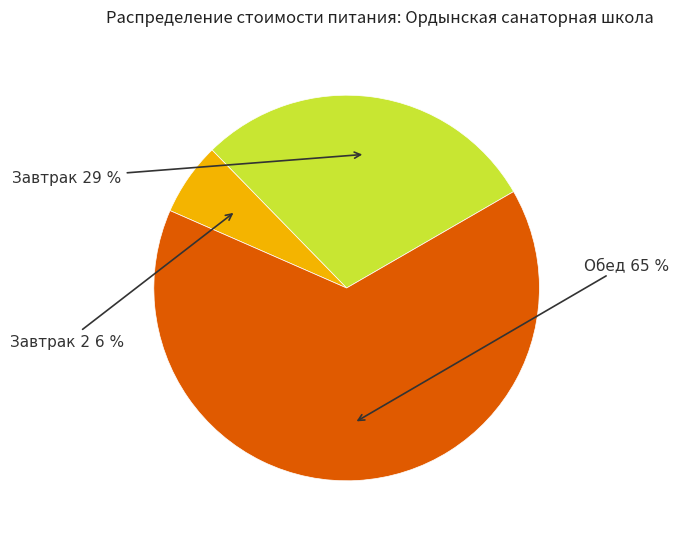

To the nearest percent, what is the difference between the largest and smallest slice percentages?

59%